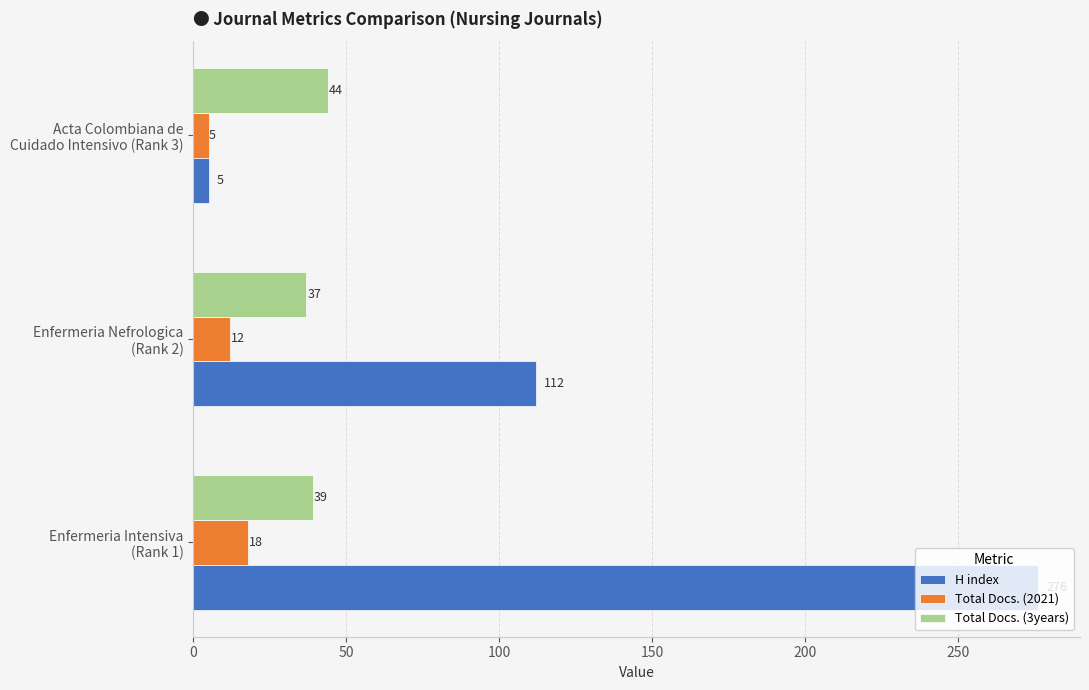

Which series has the largest range (max minus min)?

H index